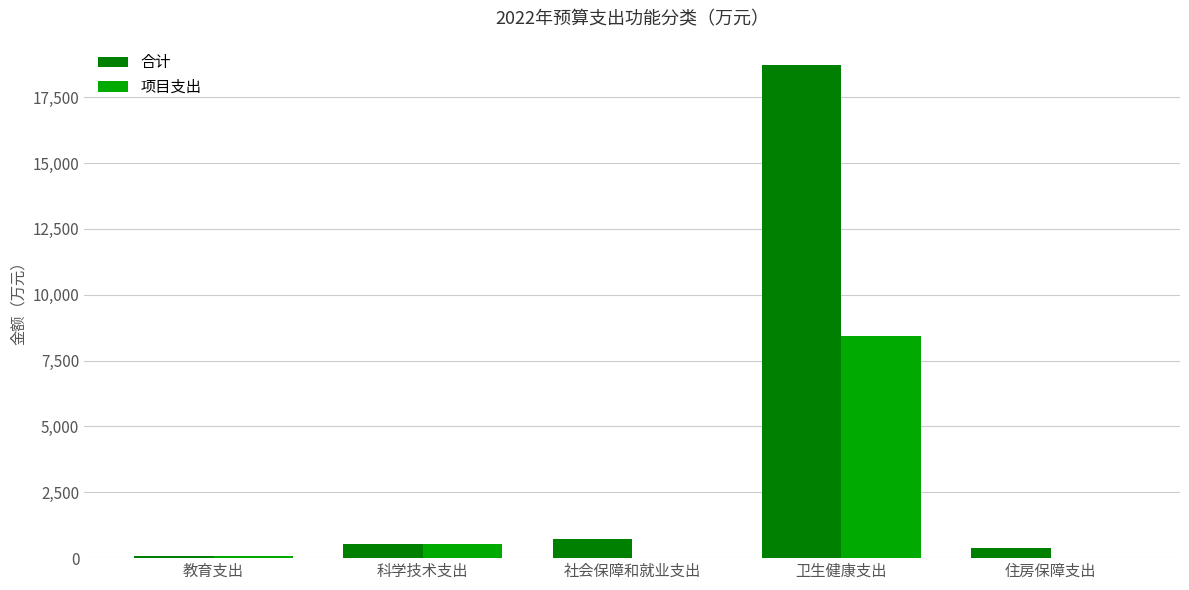

Reading right to left, transcribe all the data shown in this chart.

合计: 住房保障支出=369.0	卫生健康支出=18708.6	社会保障和就业支出=716.3	科学技术支出=541.0	教育支出=79.0
项目支出: 住房保障支出=0.0	卫生健康支出=8446.6	社会保障和就业支出=0.0	科学技术支出=541.0	教育支出=79.0